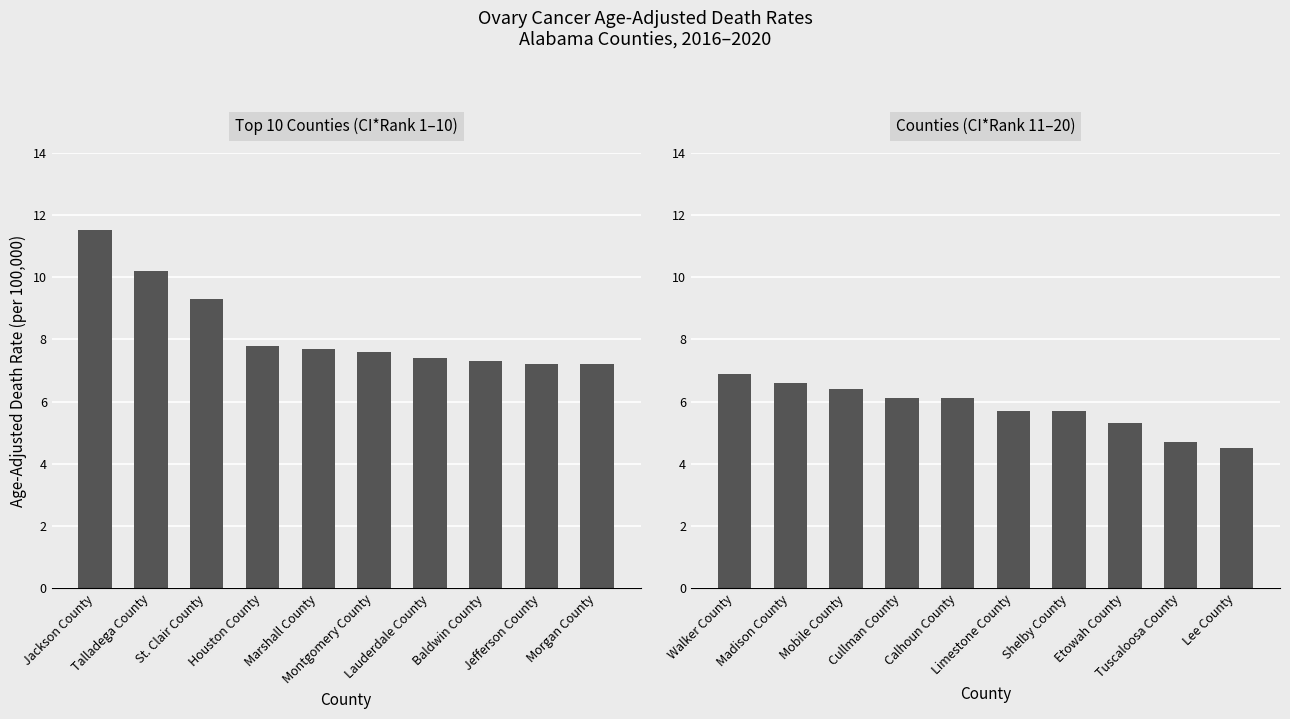

At how many categories does at least one series exceed 10?

2